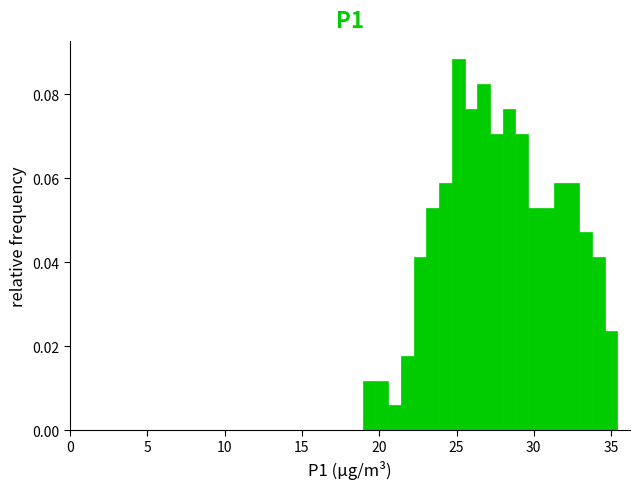

Around what value on the x-axis is the tallest bar? Give the approximate position of its centre, as read against the axis.

25.0